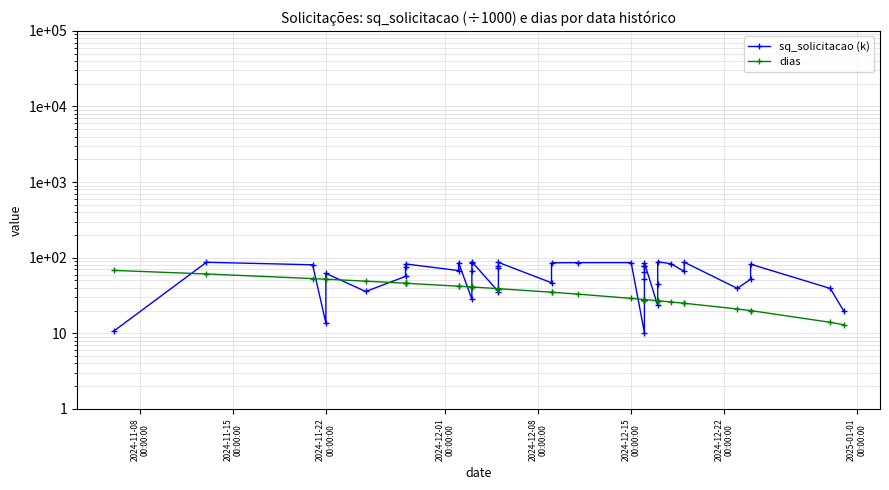

How many data points in sq_solicitacao (k) are above 72?

20